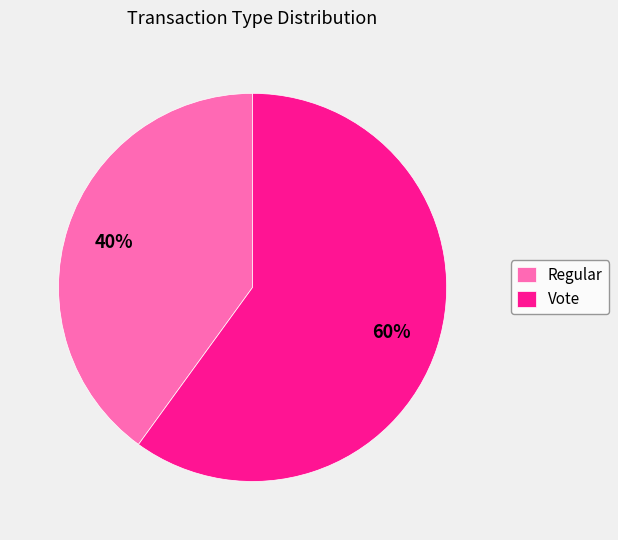

Is the sum of Regular and Vote greater than half?

Yes